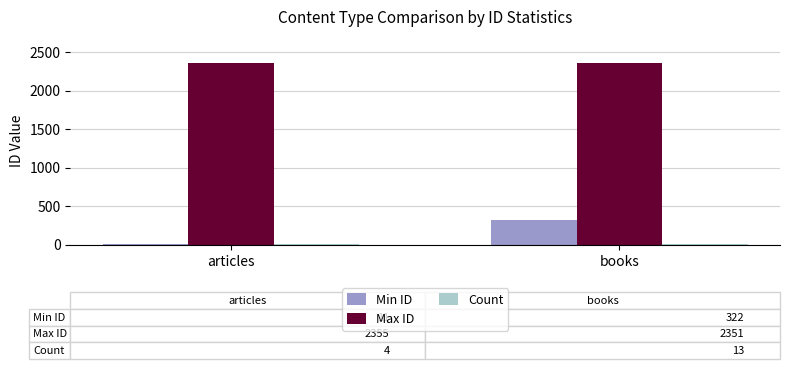

What is the difference between the Min ID values at articles and books?

311